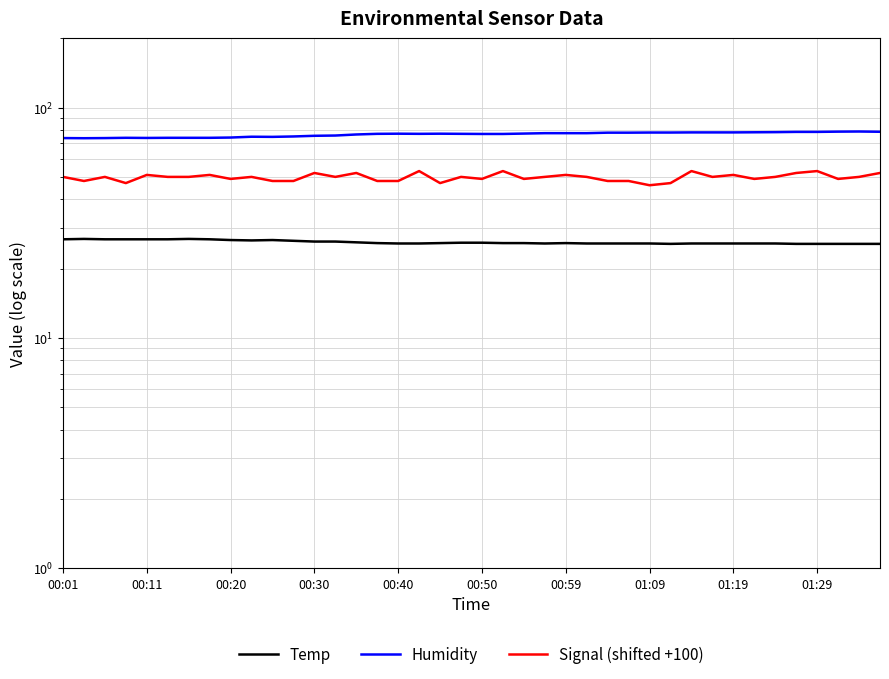

How many interior local peaks does the Humidity series have?

5